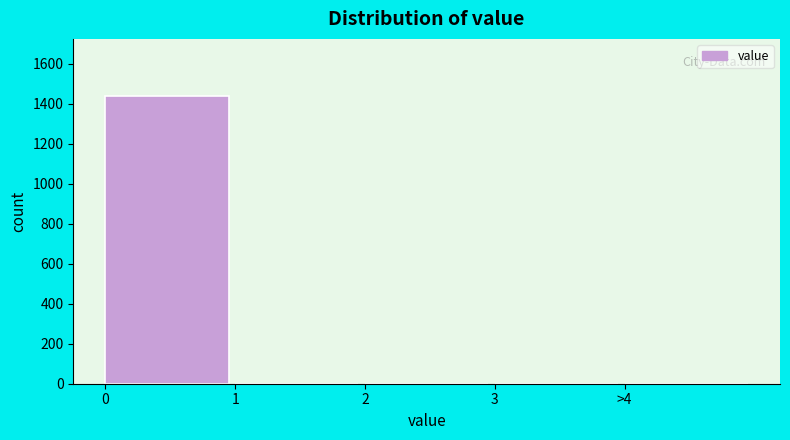

Reading left to right, what are all the values shown in this chart?

0=1437	1=0	2=0	3=0	>4=0